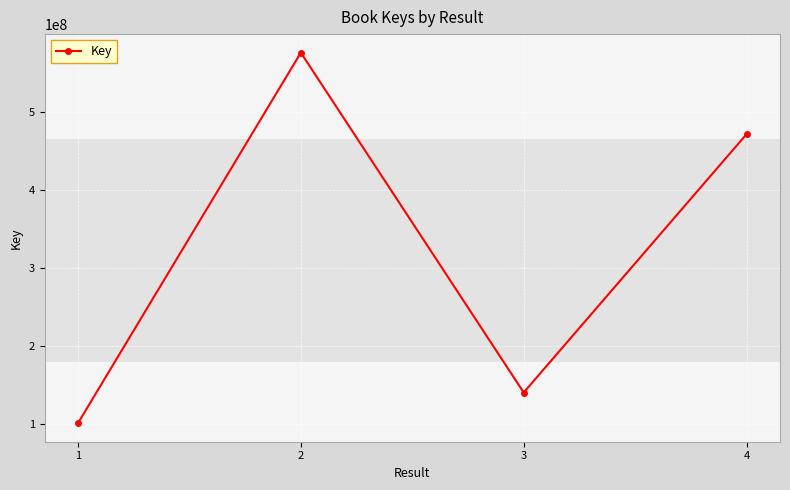

Reading right to left, list all the values displayed in this chart.

4=471546328	3=140127879	2=576082165	1=100772746